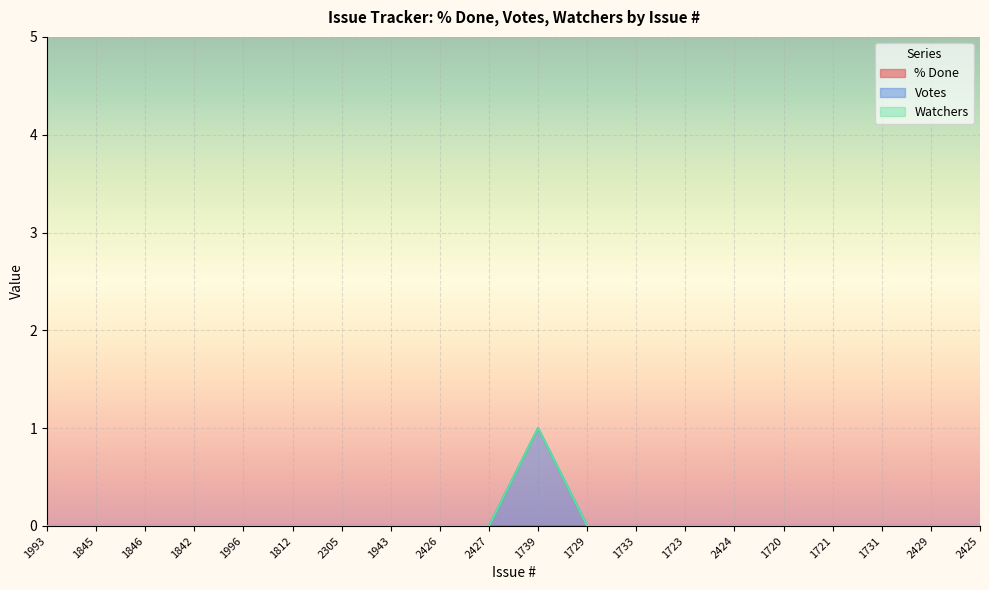

What is the label of the 7th point from the right?

1723